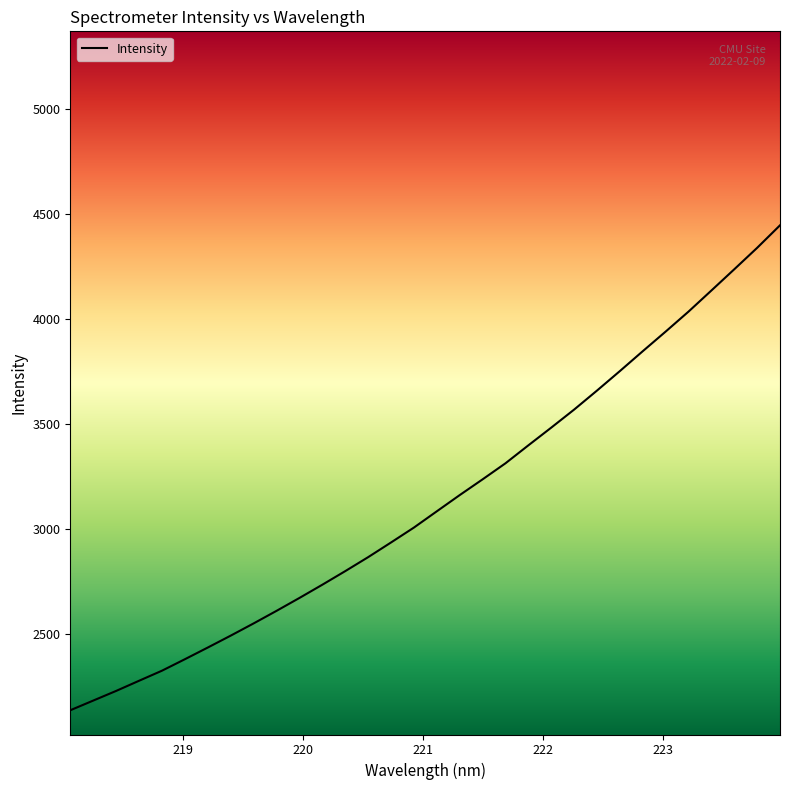

What is the average value?

3133.0